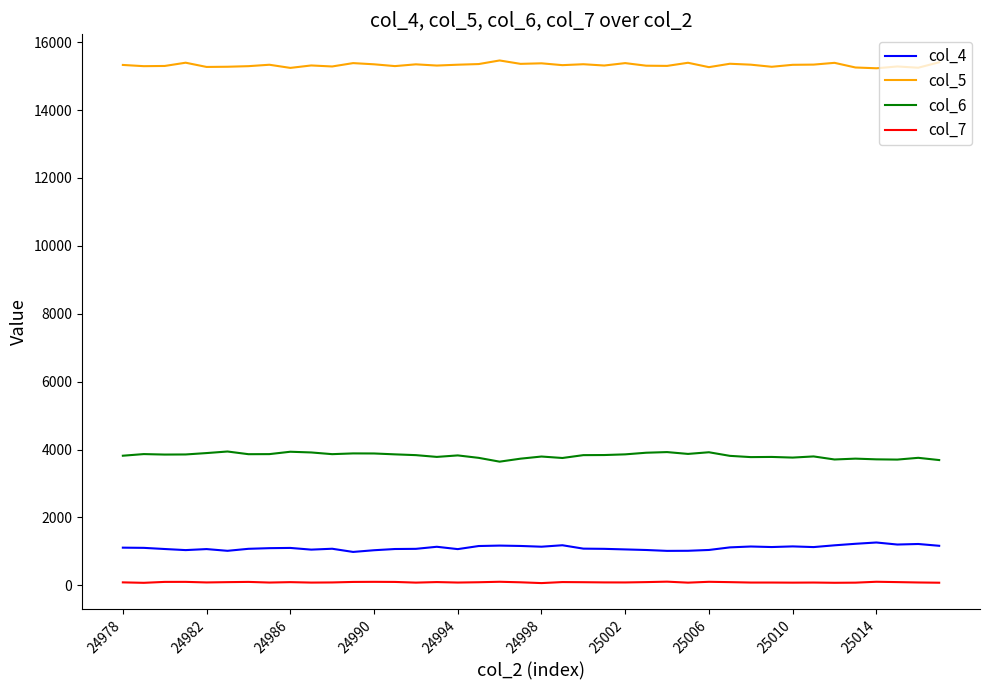

What is the average value of the col_6 series?

3819